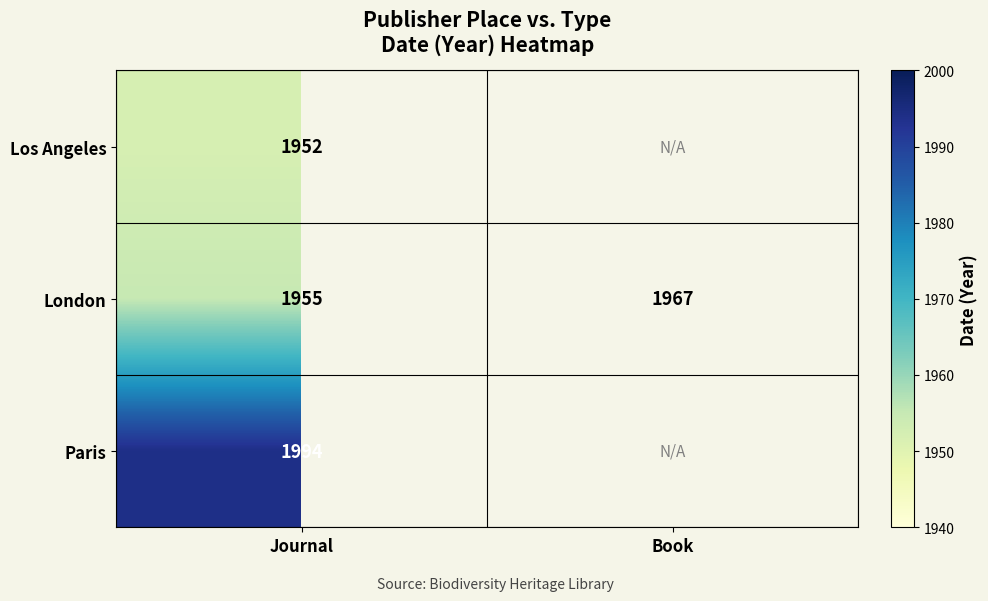

The Los Angeles series shows 1952 at Journal. True or false?

True